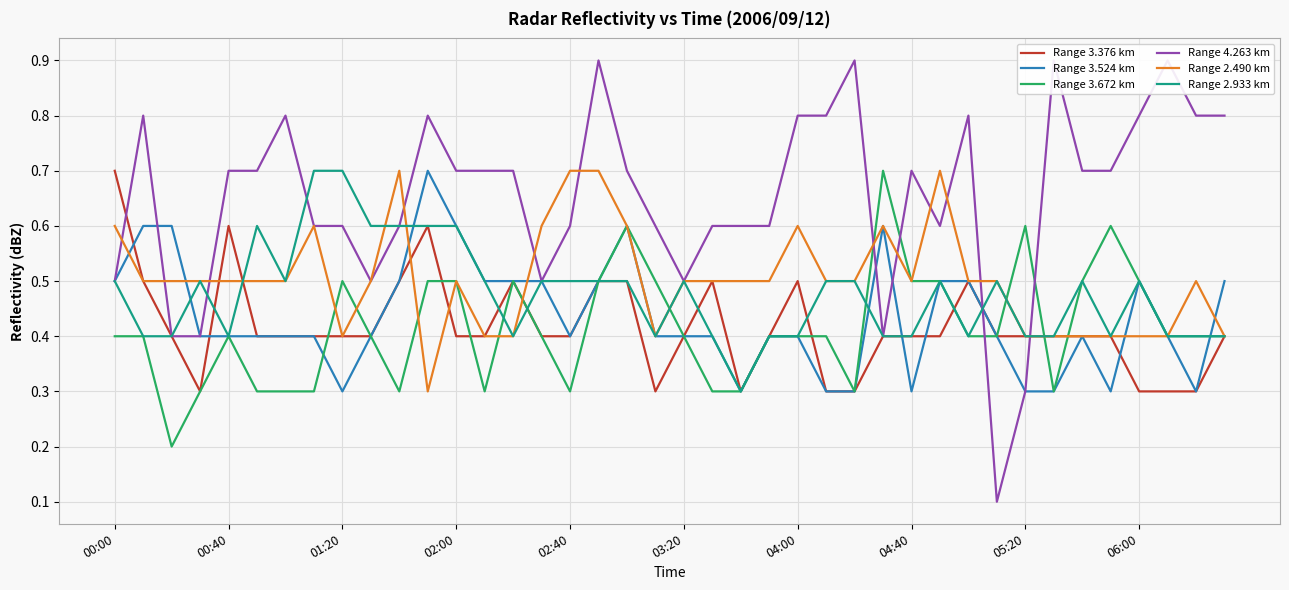

Which series has the widest spread of values?

Range 4.263 km